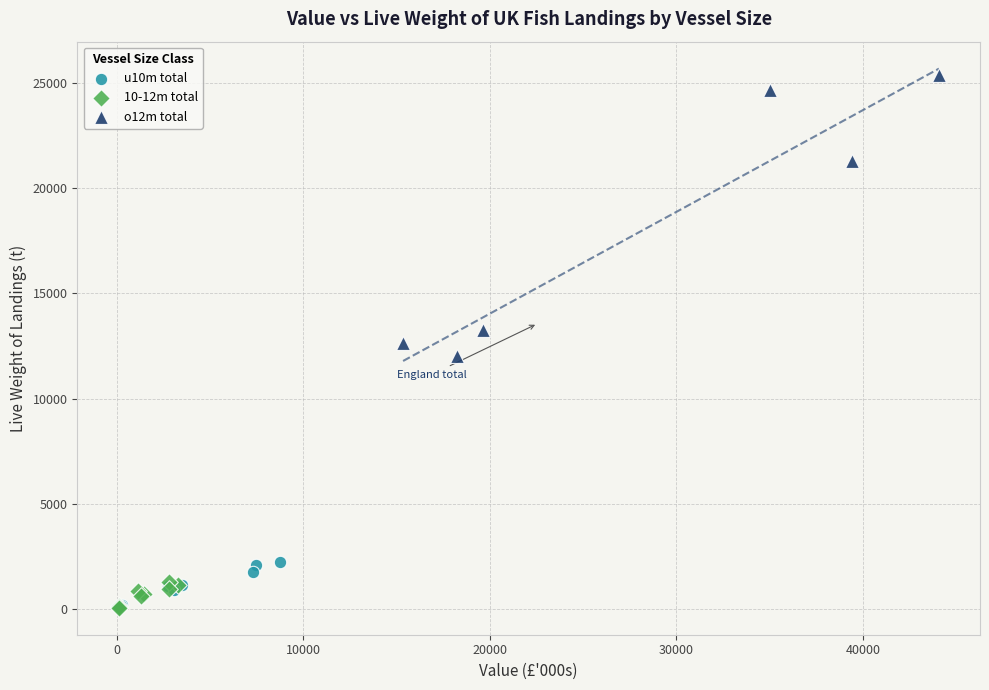

Which series has the widest spread of Y values?

o12m total